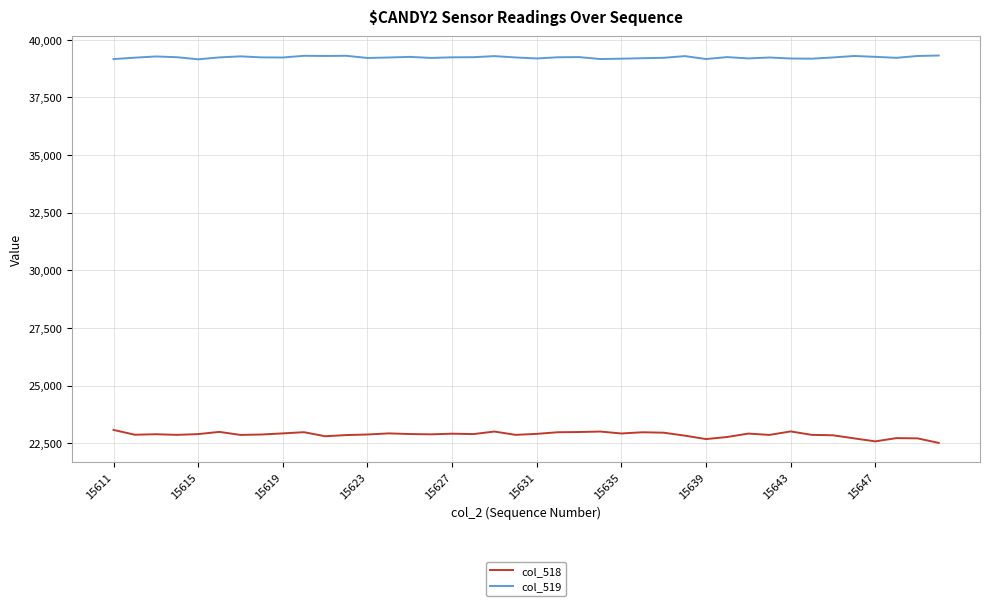

What is the maximum value for col_518?

23078